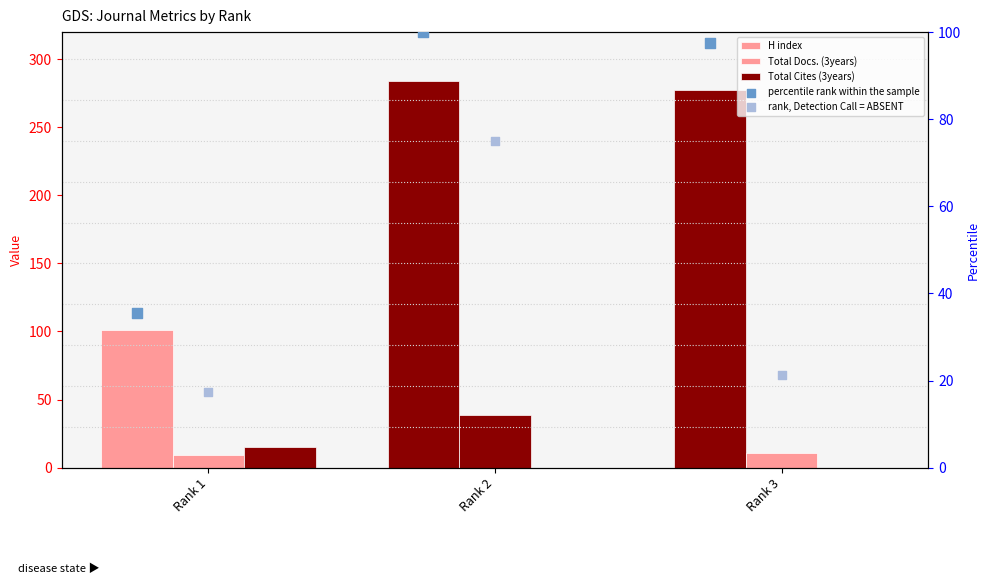

Which series has the widest spread of Y values?

H index